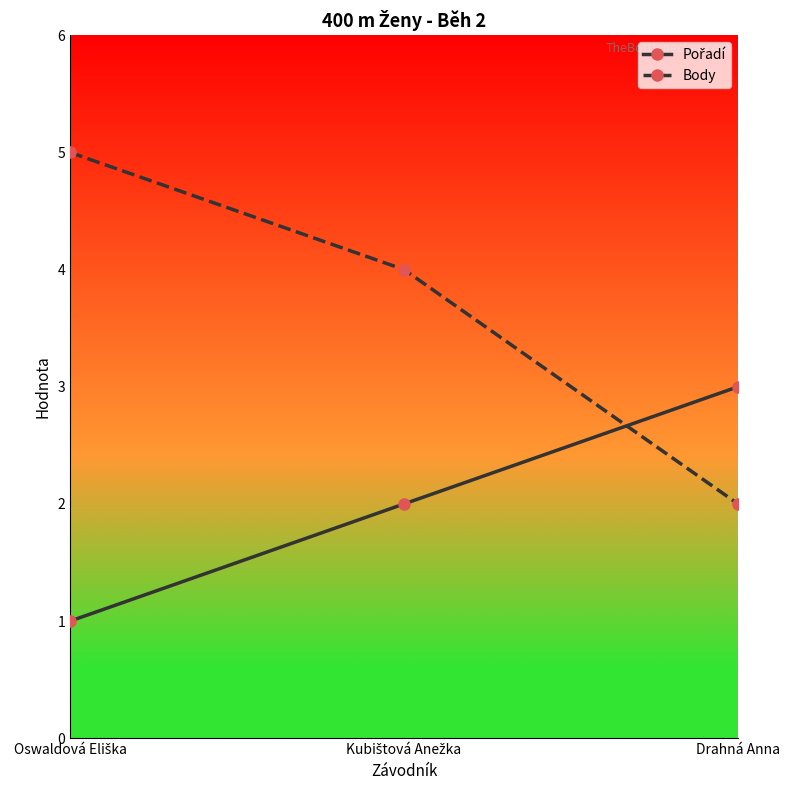

What is the smallest value displayed?

1